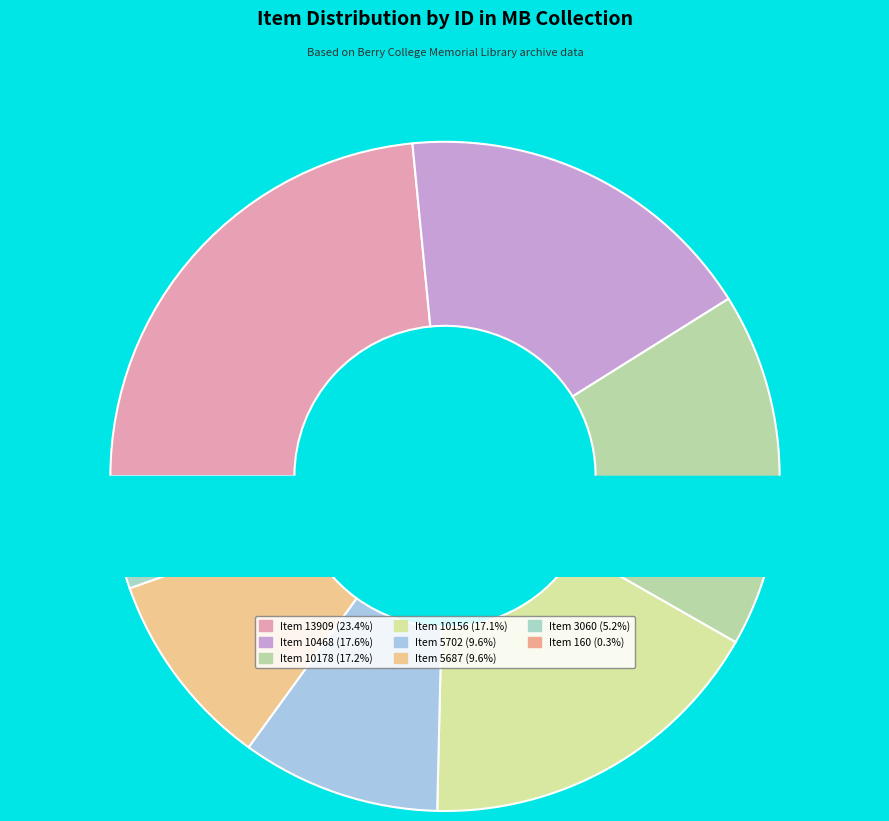

Is there a majority slice in this chart?

No